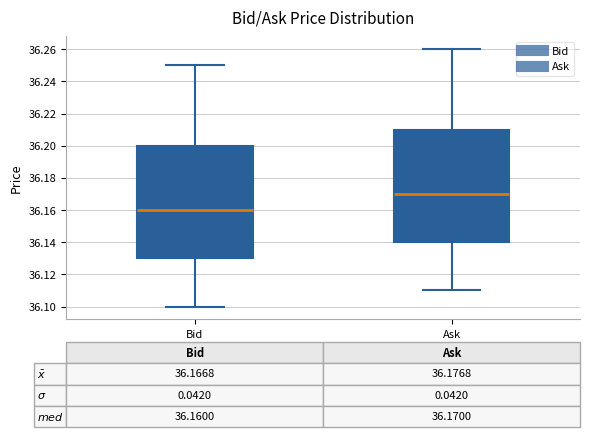

Which box's median line is the lowest?

Bid